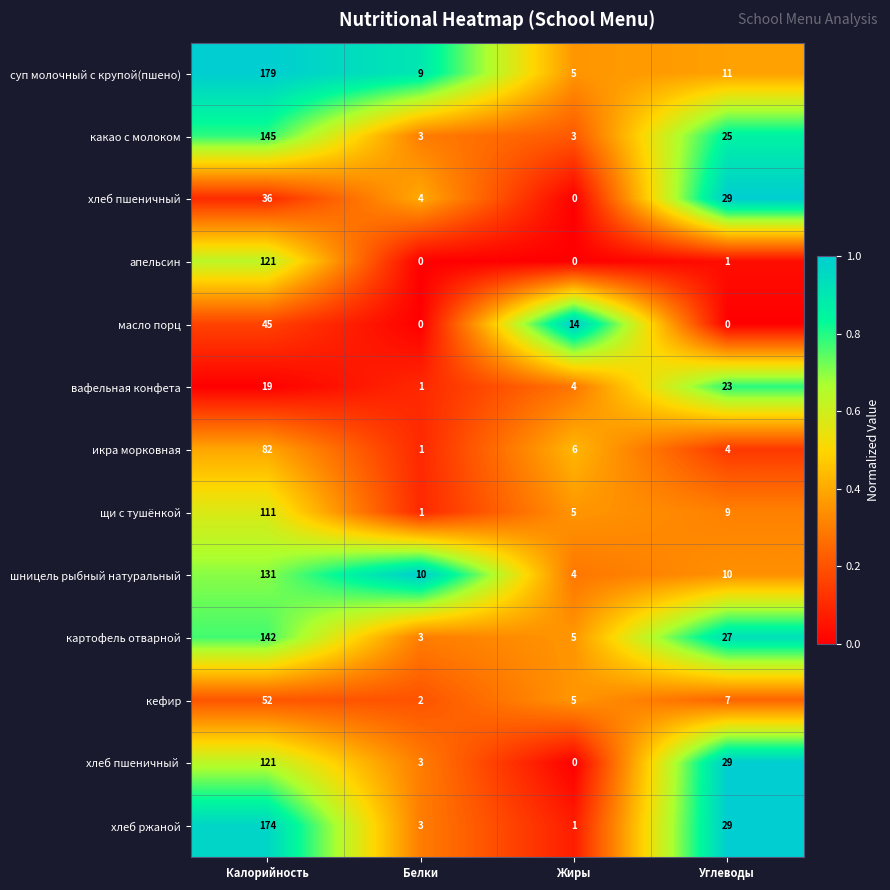

Is it true that картофель отварной equals 3 at Белки?

True